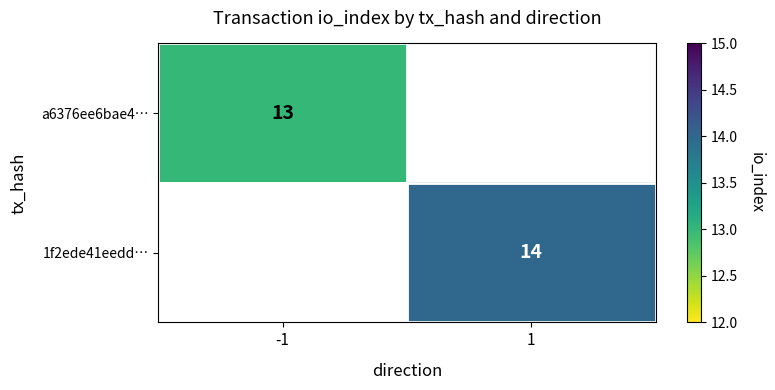

Is it true that 1f2ede41eedd… equals 14 at 1?

True